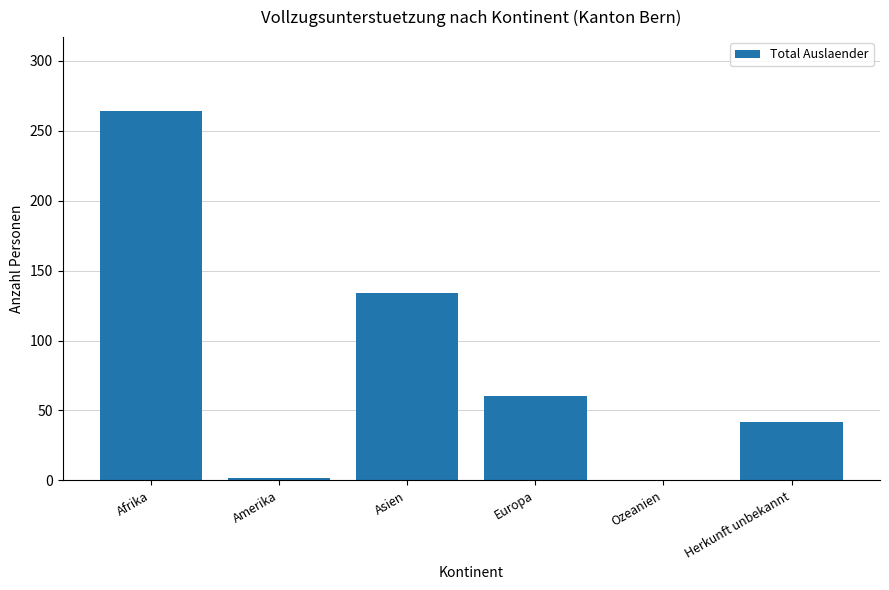

The chart shows a value of 134 at Asien. True or false?

True